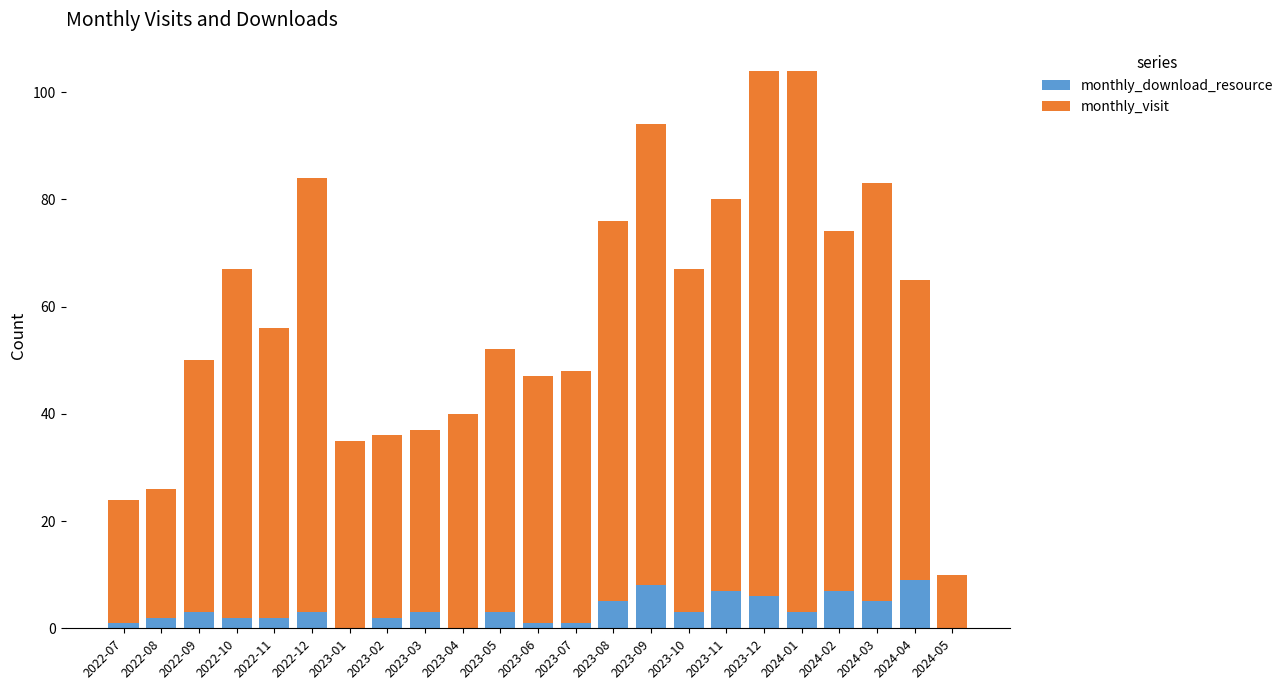

Is it true that monthly_download_resource equals 3 at 2023-03?

True